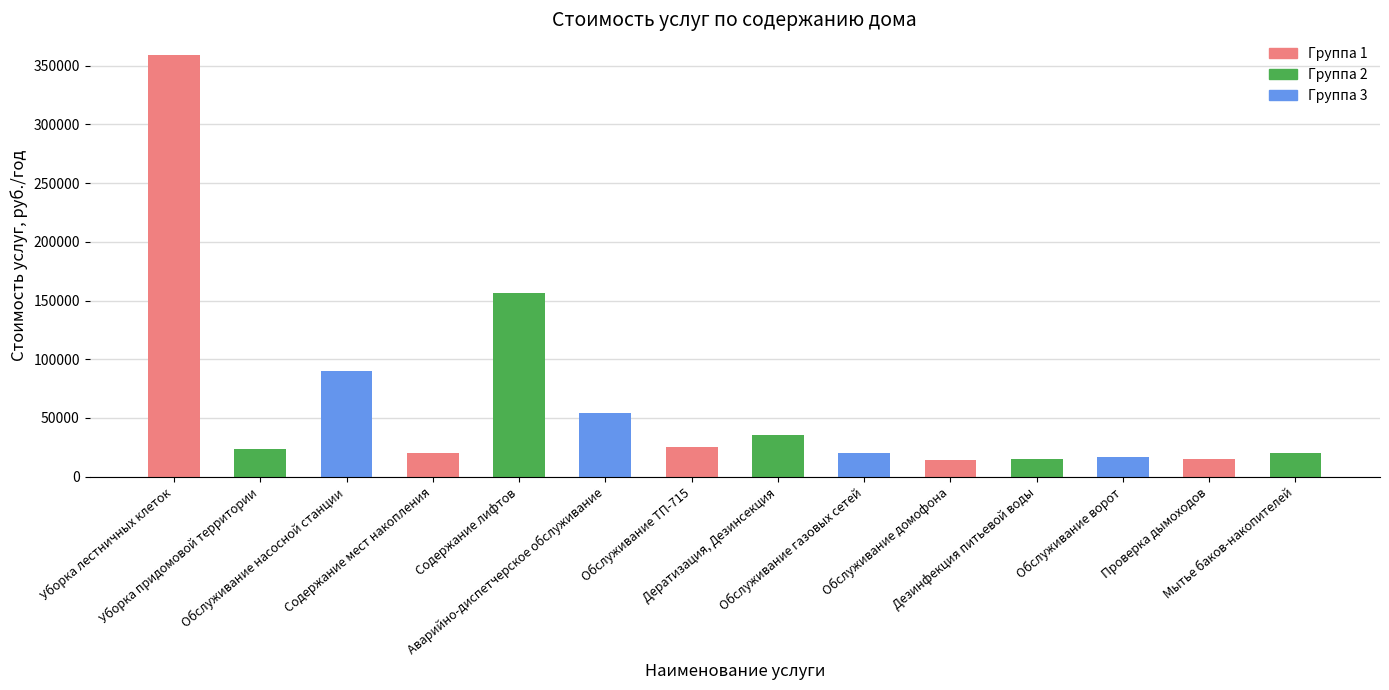

What is the label of the 1st bar from the right?

Мытье баков-накопителей